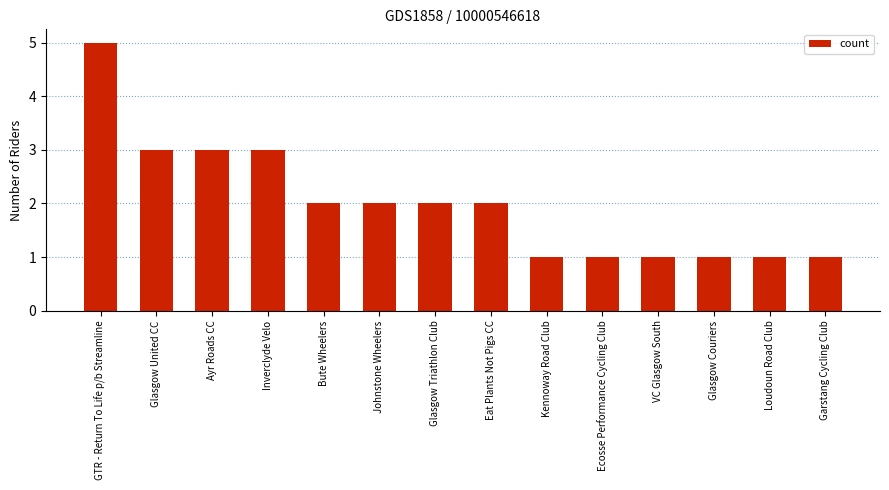

What is the difference between the second highest and minimum values?

2